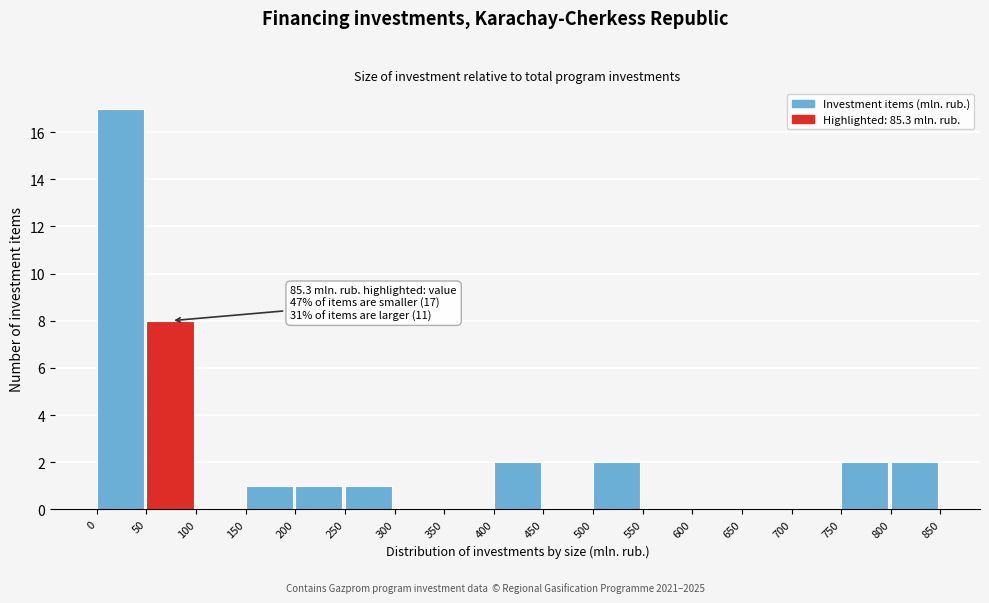

Over which range of the x-axis is the bar tallest?

0 to 50